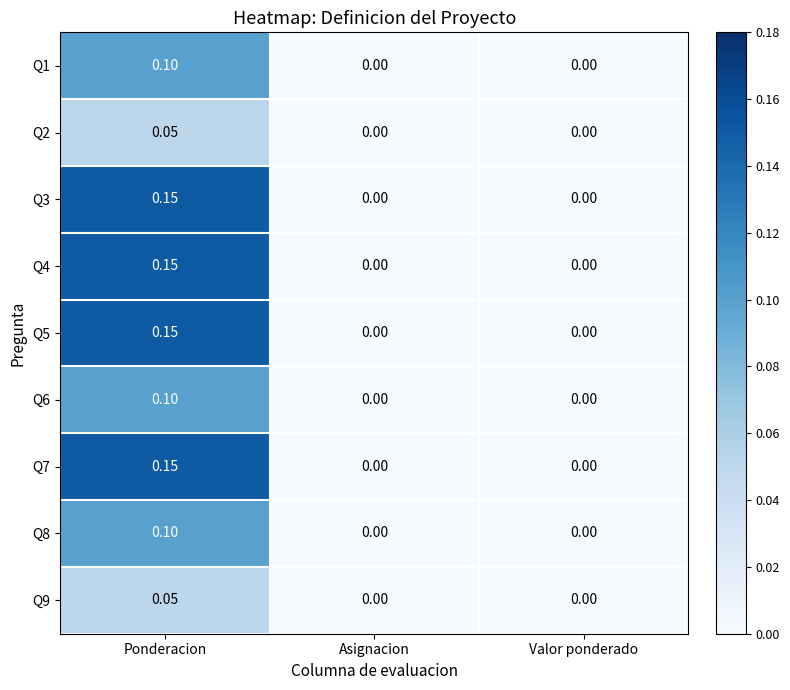

How many data points does each series have?

3